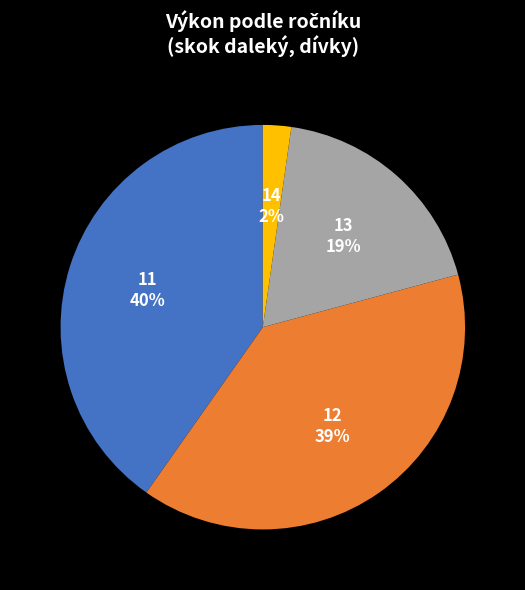

To the nearest percent, what is the difference between the largest and smallest slice percentages?

38%